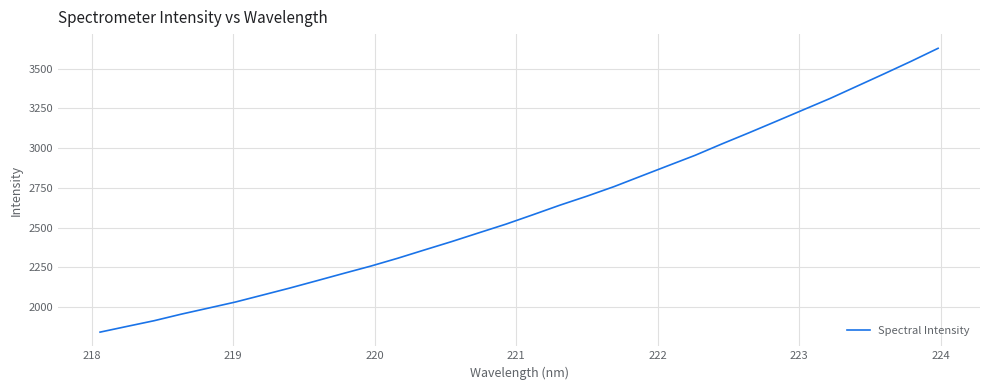

What is the difference between the maximum and minimum values?

1786.3